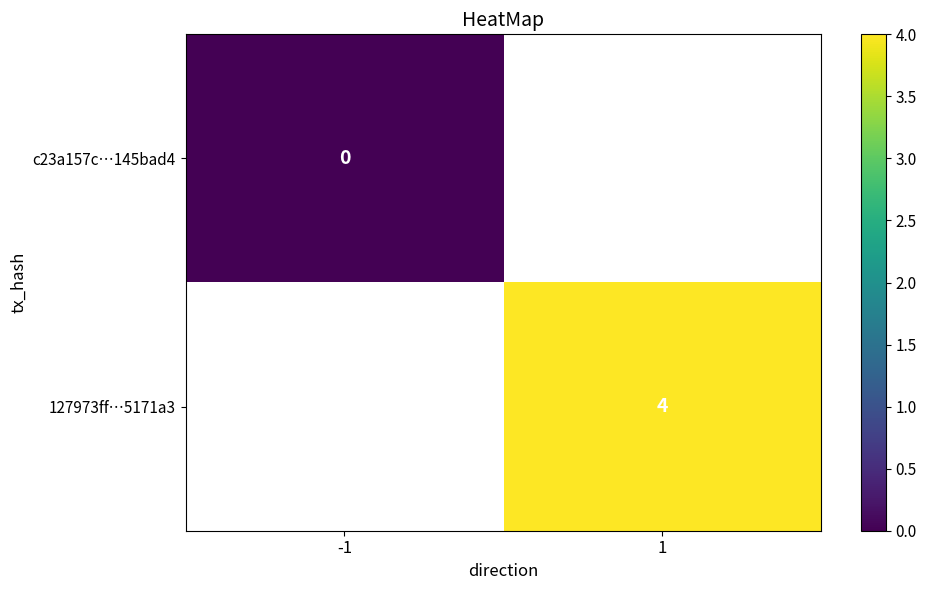

What is the maximum value shown in the chart?

4.0